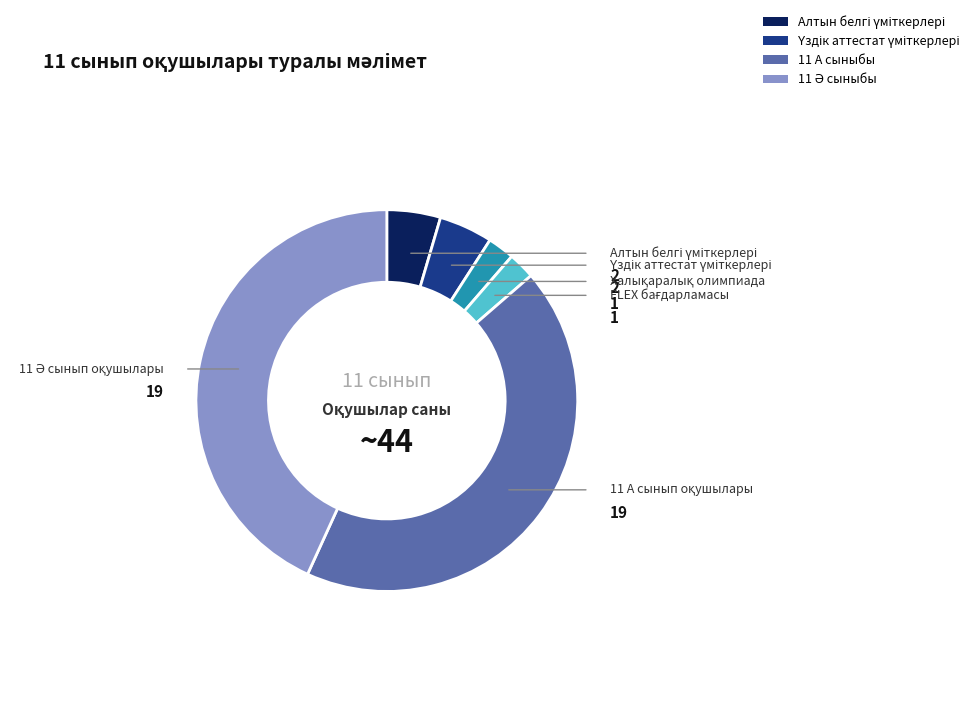

Is there a majority slice in this chart?

No